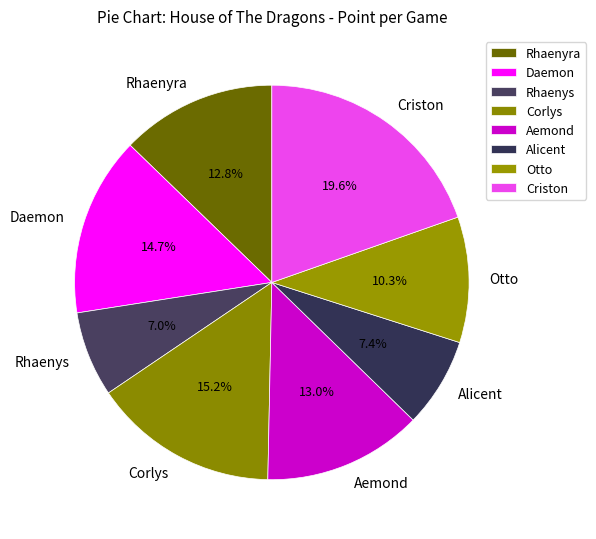

How many slices are in this pie chart?

8